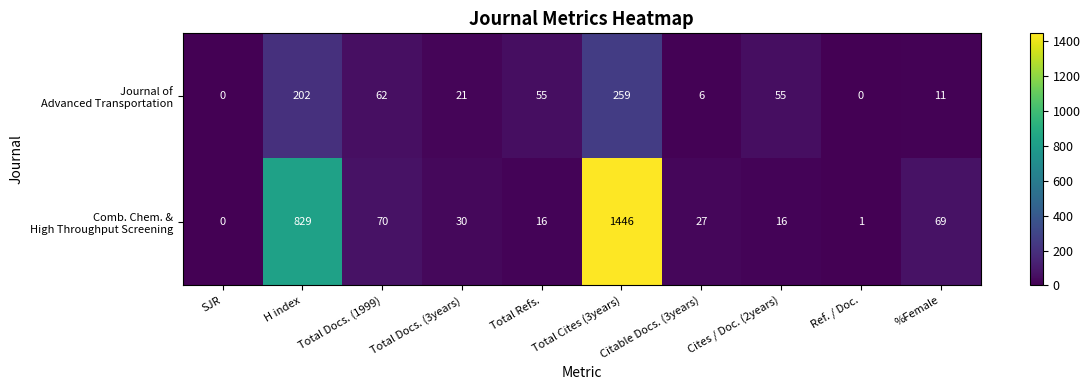

What is the maximum value shown in the chart?

1446